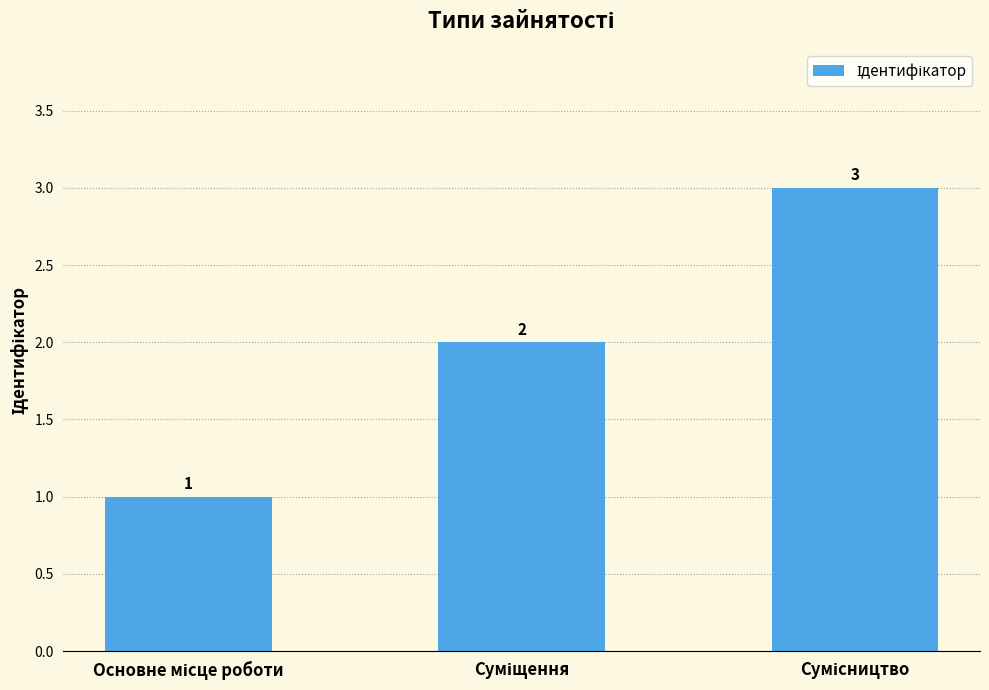

Does the chart contain any negative values?

No